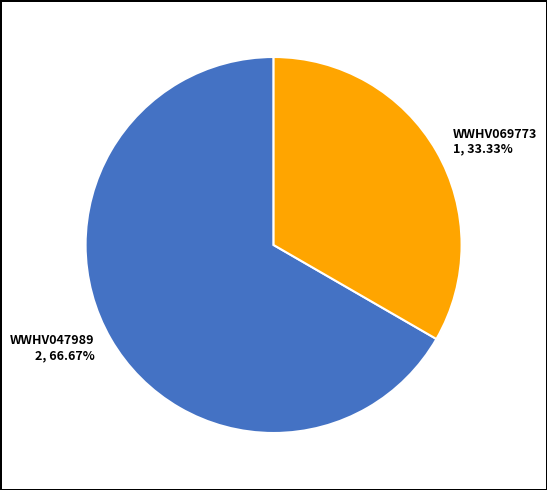

Which slice represents more than half of the pie?

WWHV047989